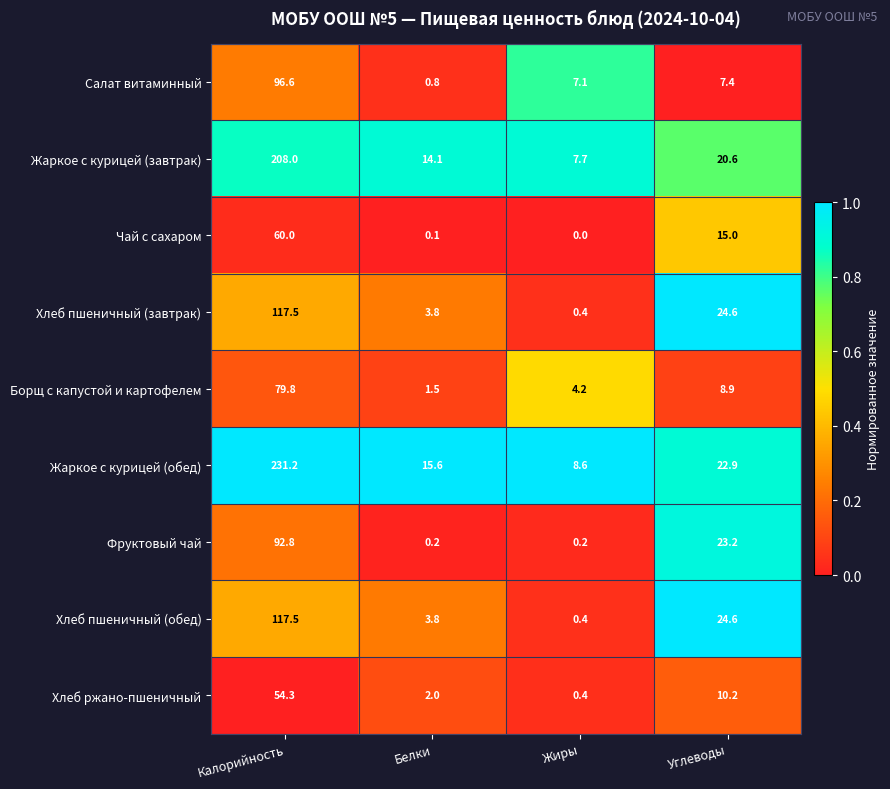

At which category does the chart reach its minimum across all series?

Жиры